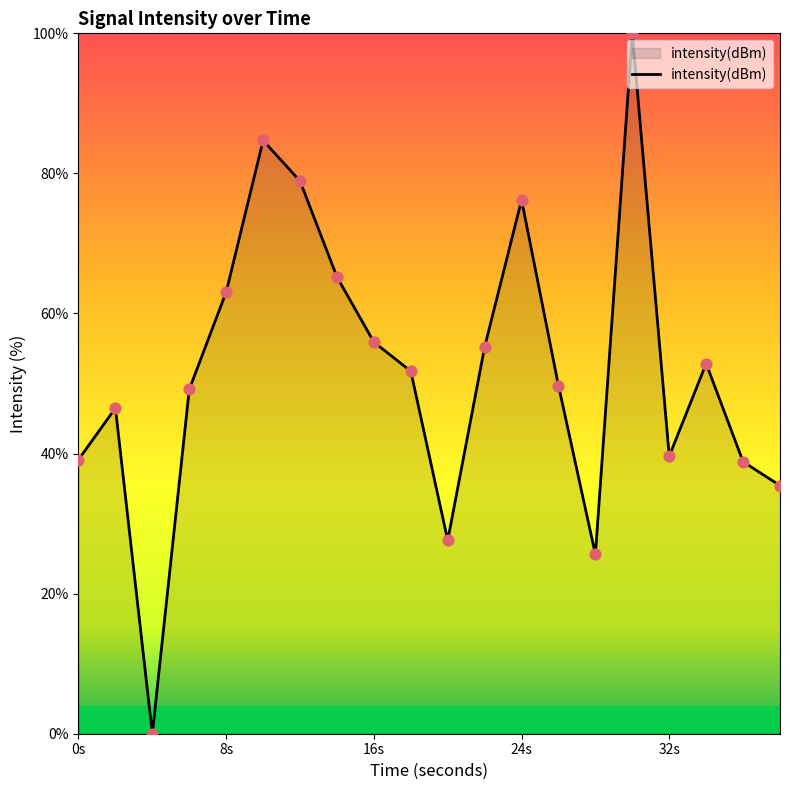

What is the difference between the maximum and minimum values?

100.0